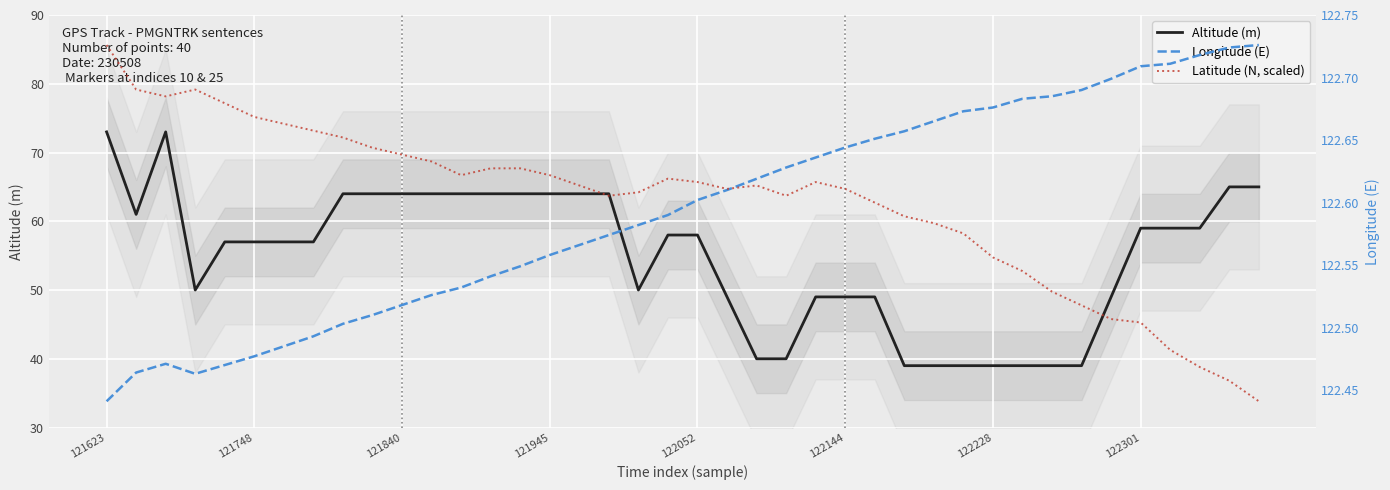

True or false: Latitude (N, scaled) has more than 2 points higher than both neighbors.

True